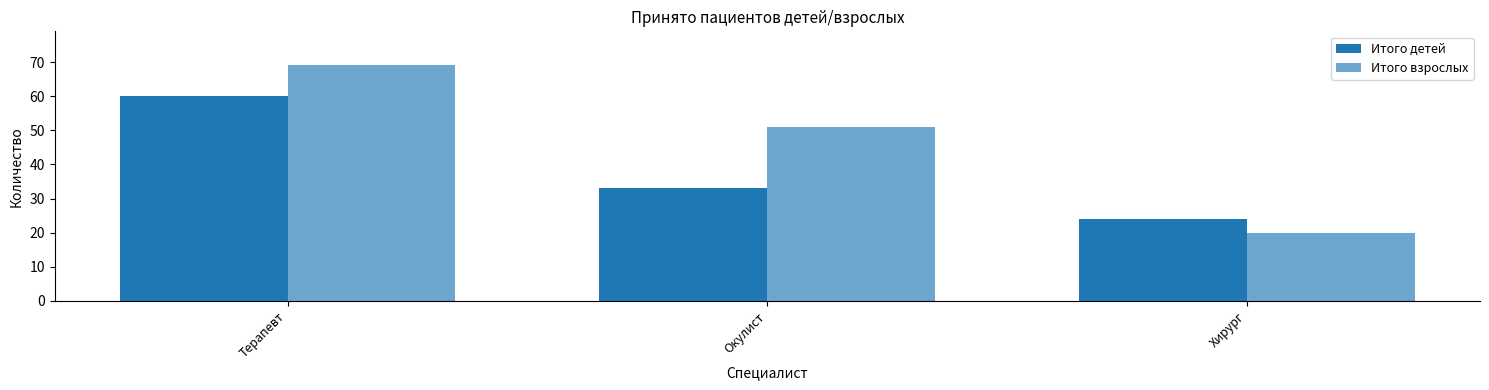

Is the value of Итого детей at Окулист greater than the value of Итого взрослых at Терапевт?

No